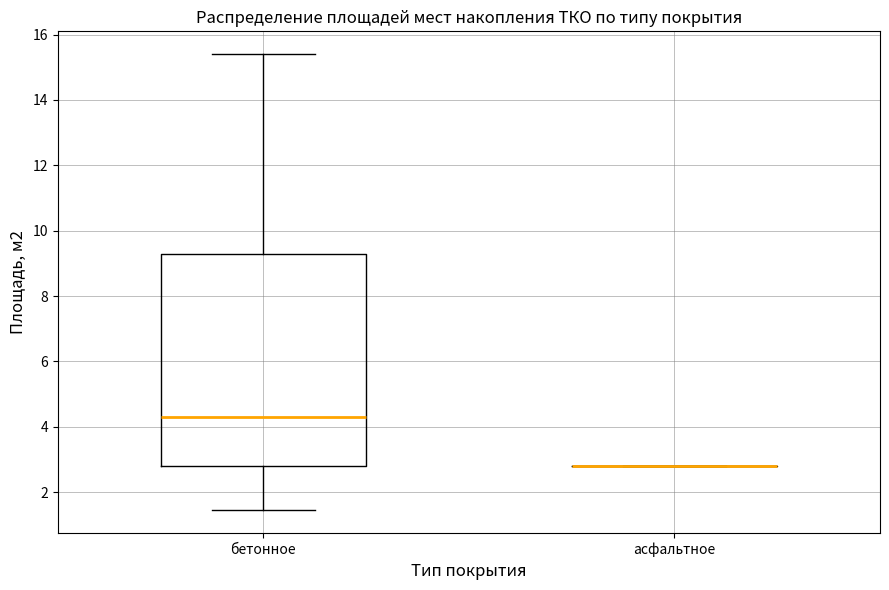

Where does the upper whisker of the box for бетонное end on the y-axis? The values are not printed on the chart, so give them approximately, as read against the axis.

15.4